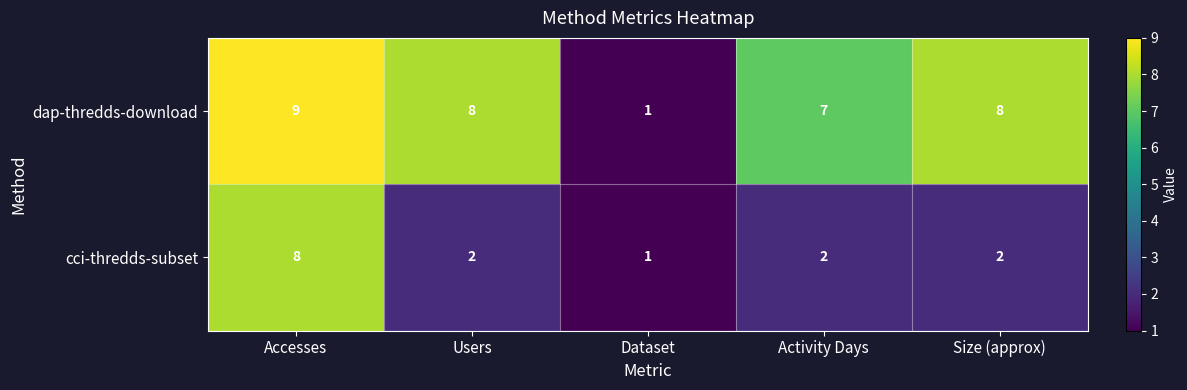

Which series has the largest total across all categories?

dap-thredds-download